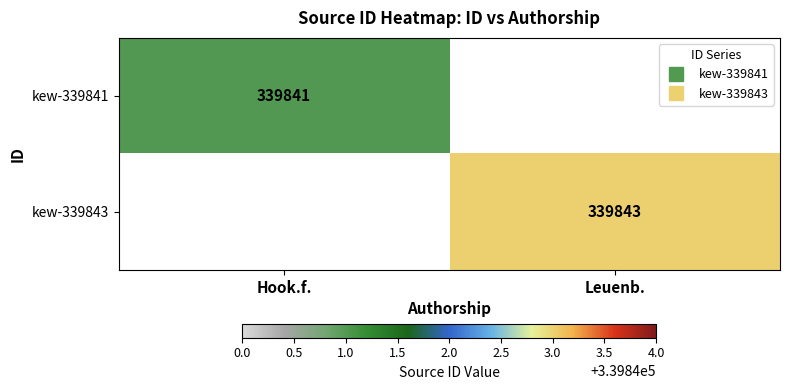

Is it true that kew-339841 equals 174042 at Leuenb.?

False